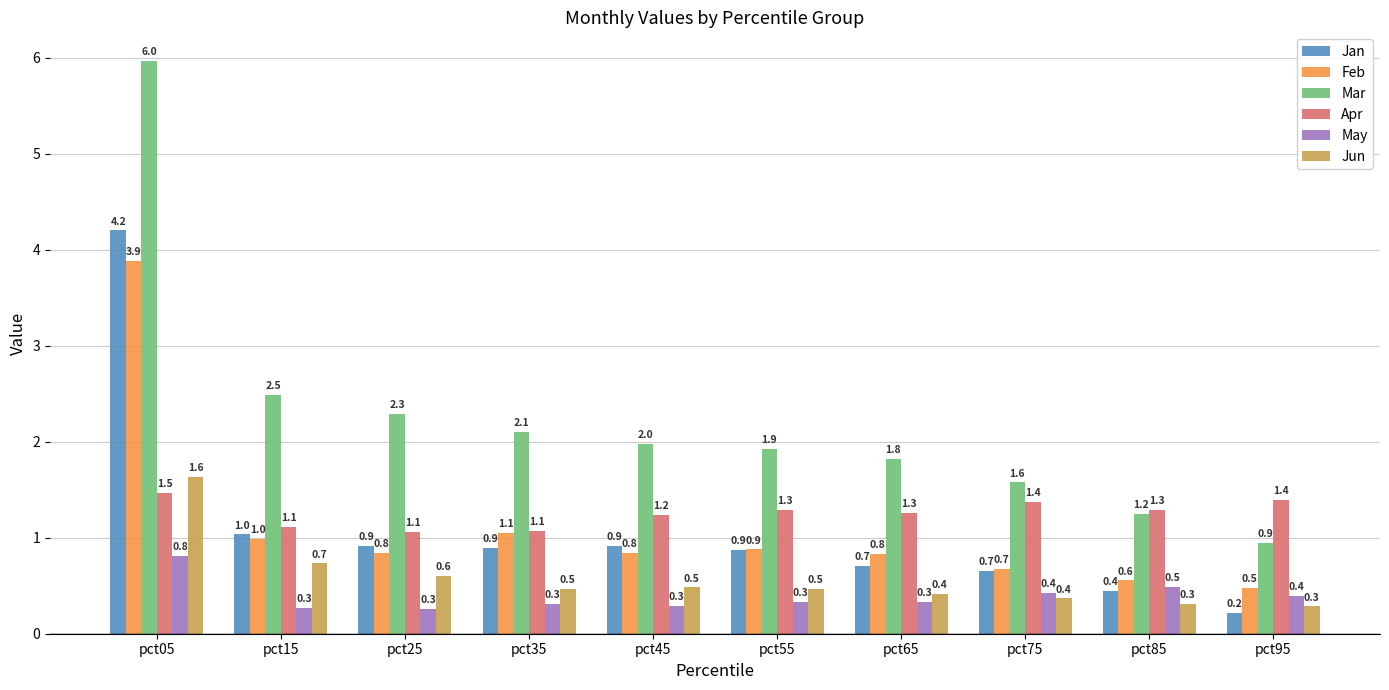

Are the bars grouped side by side (vs. stacked)?

Yes